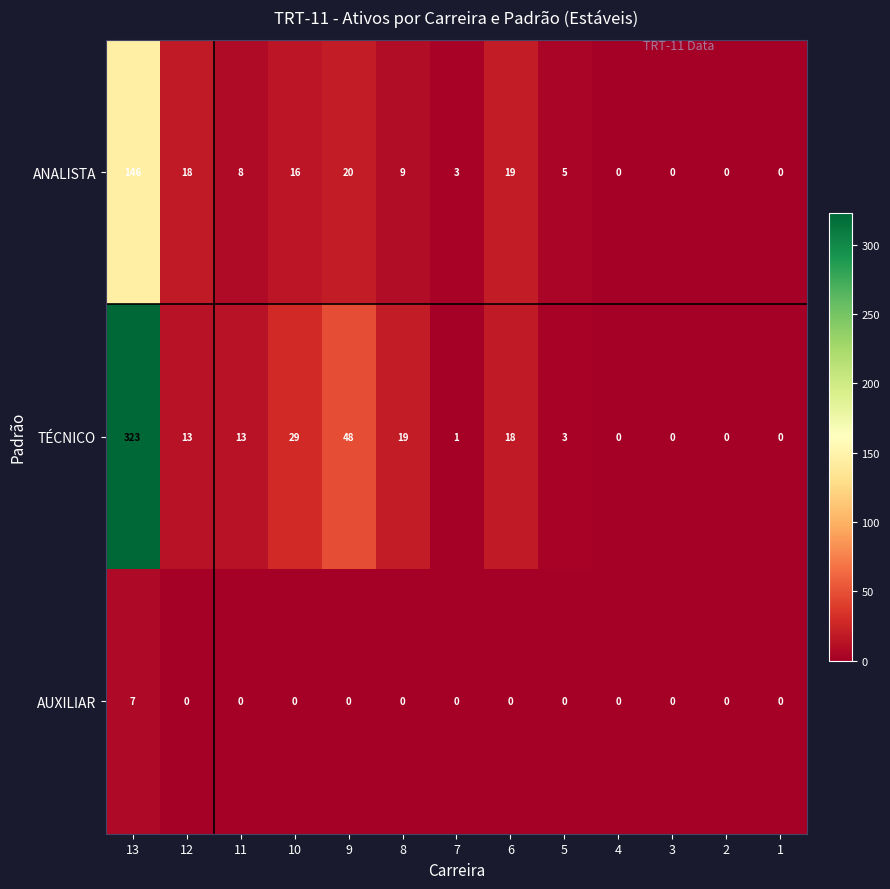

Is it true that AUXILIAR equals 0 at 9?

True